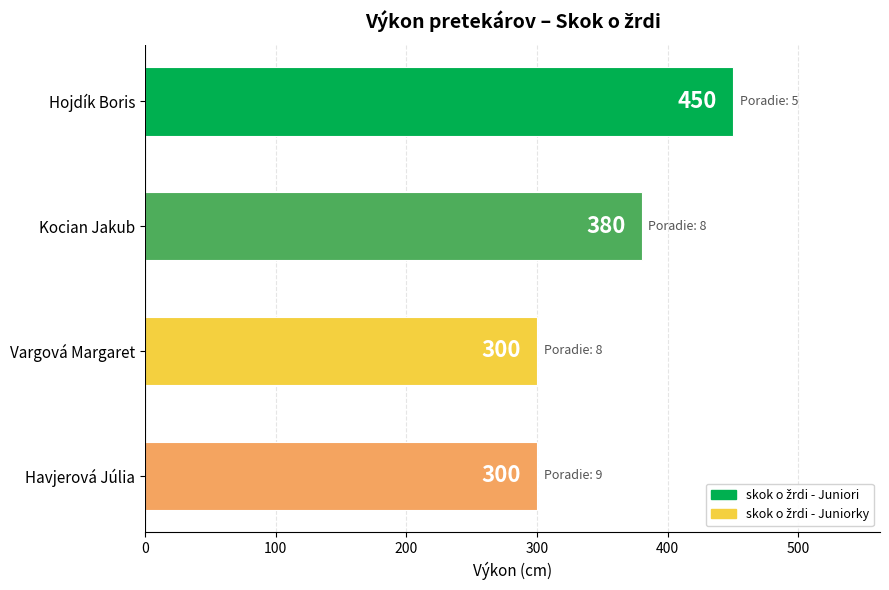

What is the sum of all values?

1430